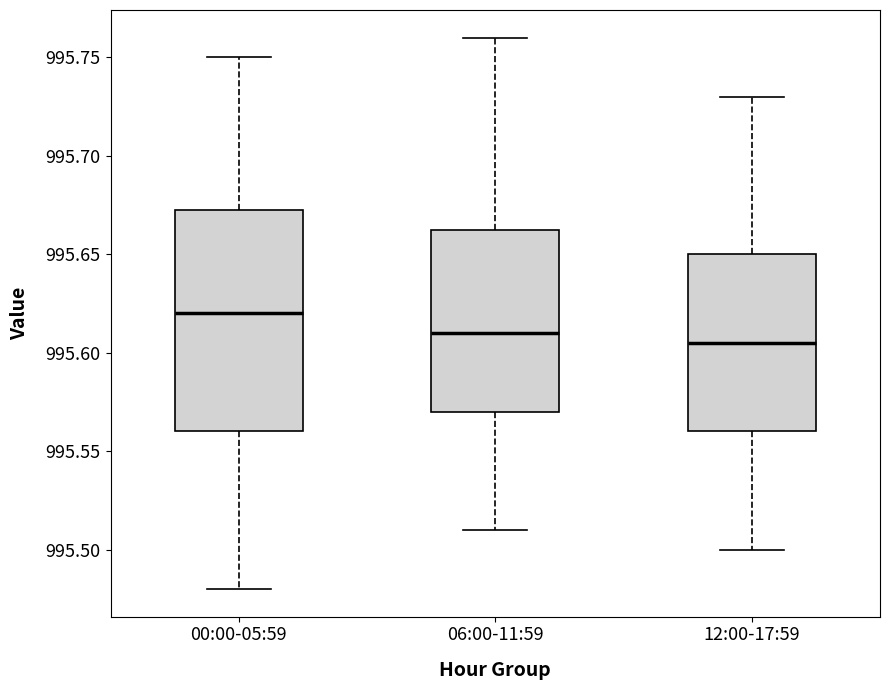

Reading left to right, read every box against the y-axis: the position of its median line, the range the box covers, and the ends of its whiskers. The values are not printed on the chart, so give them approximately, as read against the axis.

00:00-05:59: median 995.620, box 995.560 to 995.675, whiskers 995.480 to 995.750
06:00-11:59: median 995.610, box 995.570 to 995.665, whiskers 995.510 to 995.760
12:00-17:59: median 995.605, box 995.560 to 995.650, whiskers 995.500 to 995.730